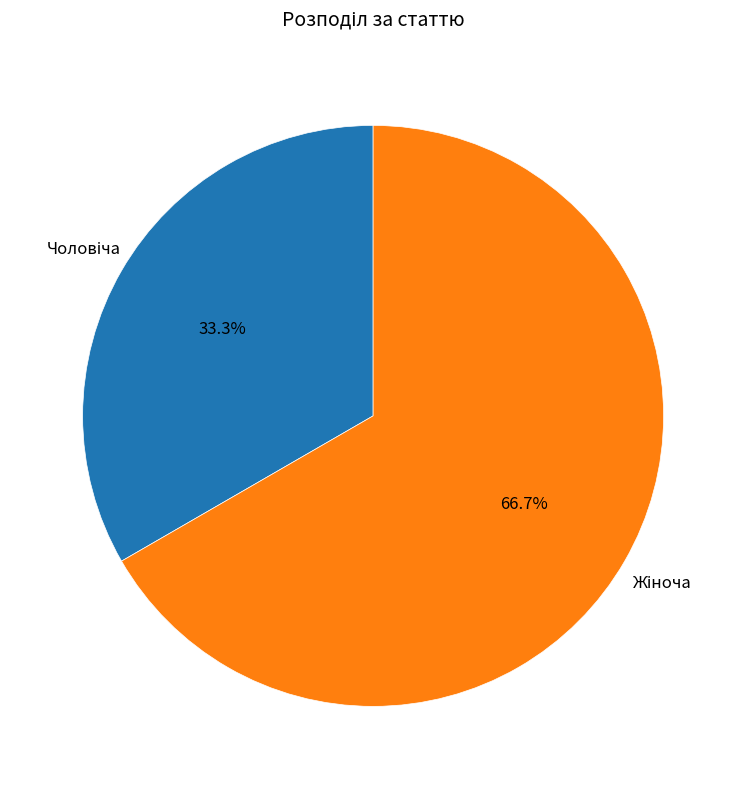

Is there a majority slice in this chart?

Yes